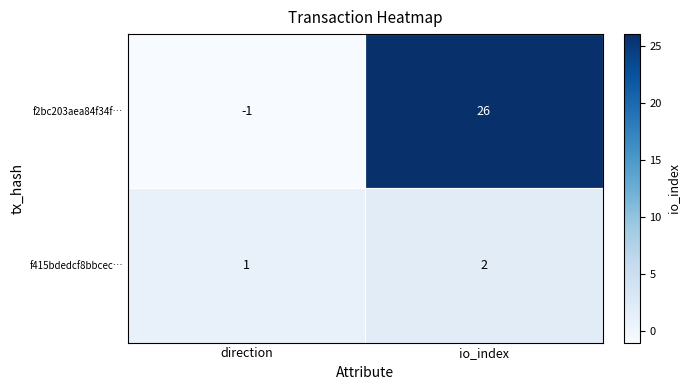

Which series has the widest spread of values?

f2bc203aea84f34f…